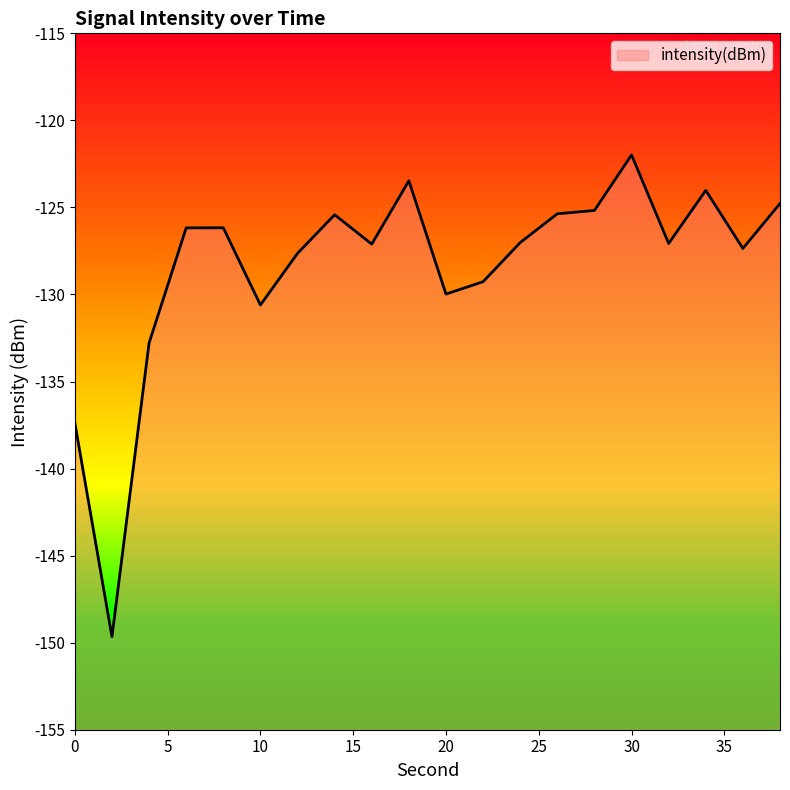

The value at 32 is -127.1. True or false?

True